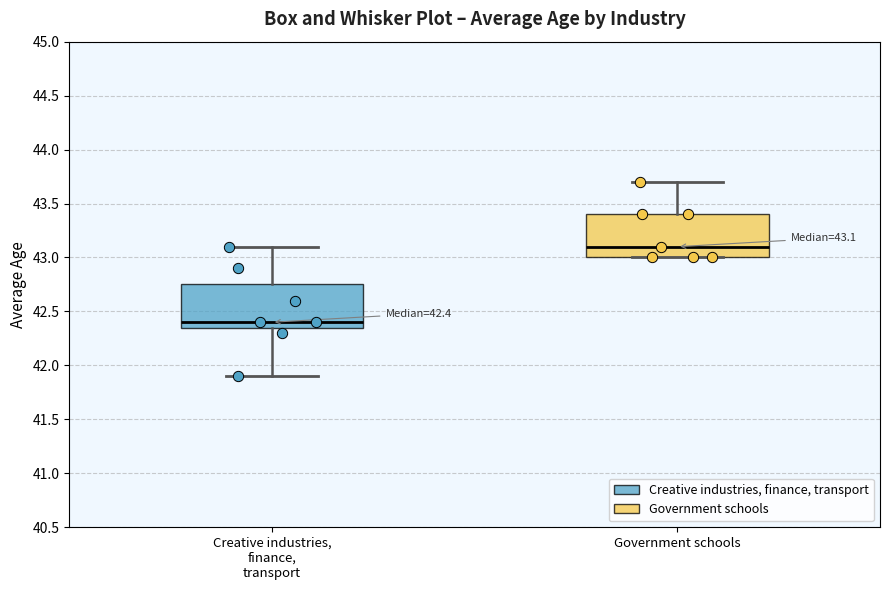

Which box's median line is the lowest?

Creative industries, finance, transport